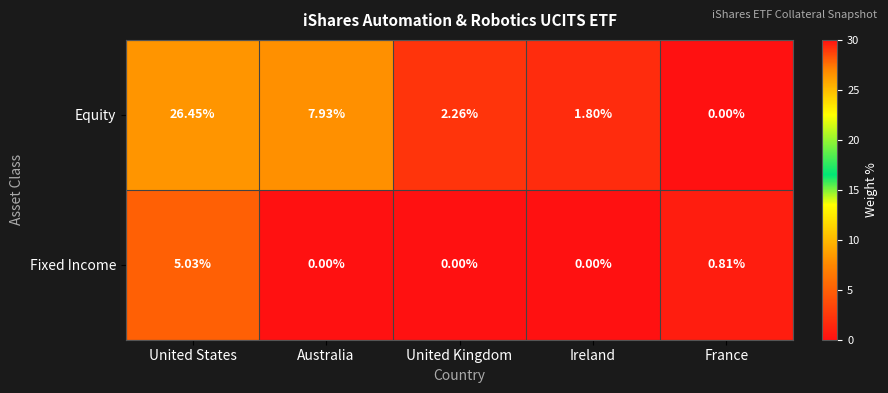

How many values in the Fixed Income series exceed 0?

2